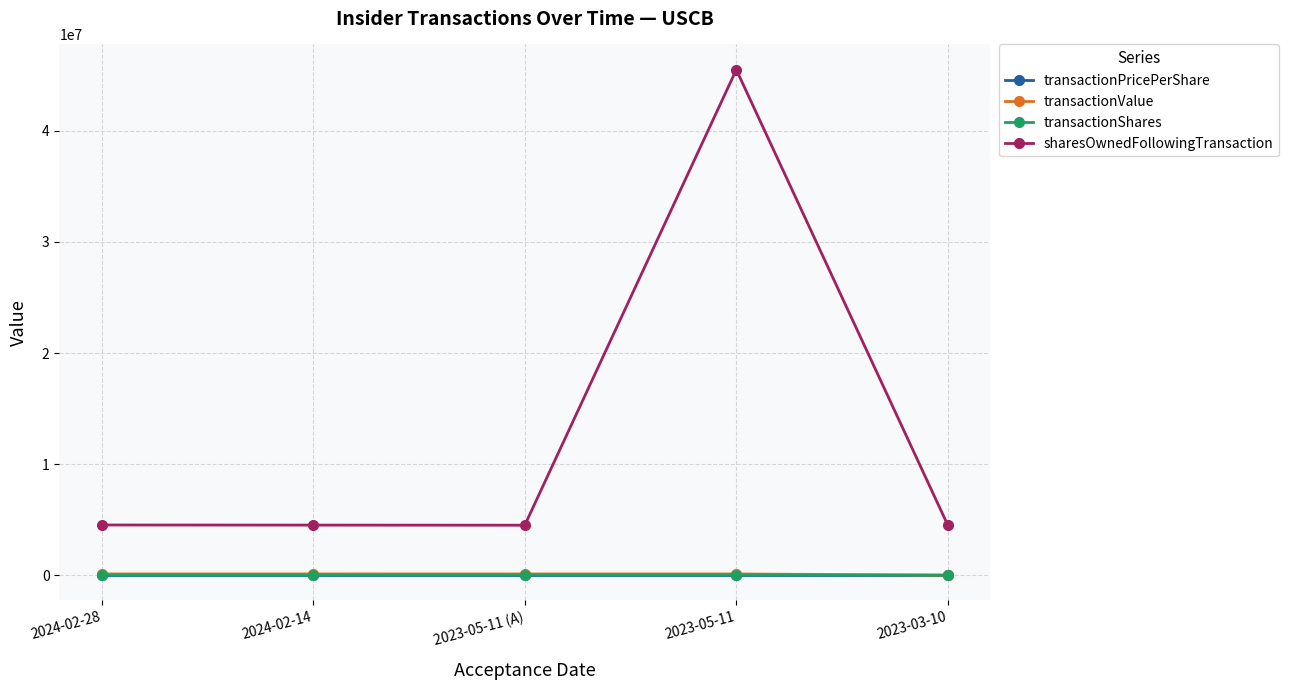

What position from the left is 2024-02-28?

1